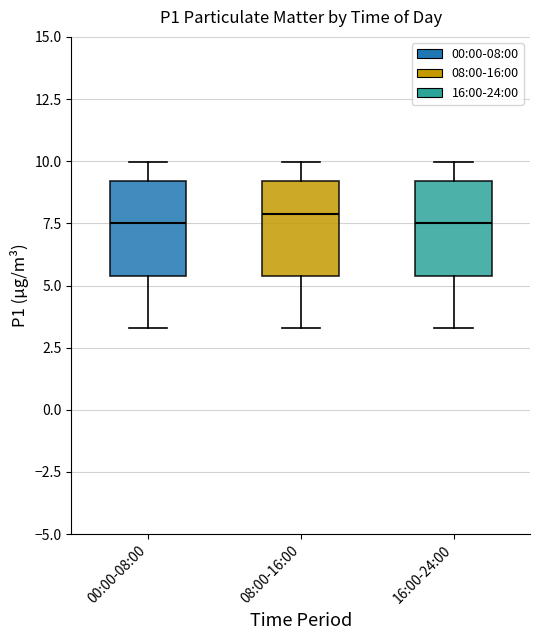

Reading left to right, transcribe this box plot: for each box, give where its median line is, the range the box spans, and where its two whiskers end, as read against the y-axis. The values are not printed on the chart, so give them approximately, as read against the axis.

00:00-08:00: median 7.5, box 5.5 to 9.0, whiskers 3.5 to 10.0
08:00-16:00: median 8.0, box 5.5 to 9.0, whiskers 3.5 to 10.0
16:00-24:00: median 7.5, box 5.5 to 9.0, whiskers 3.5 to 10.0